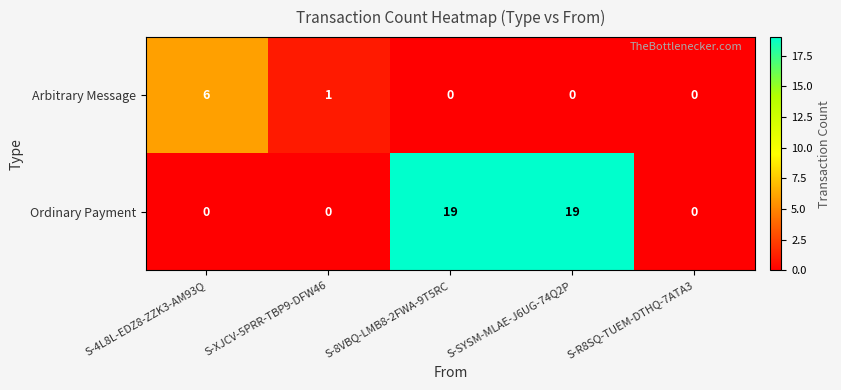

List the series in order of their peak value, lowest first.

Arbitrary Message, Ordinary Payment